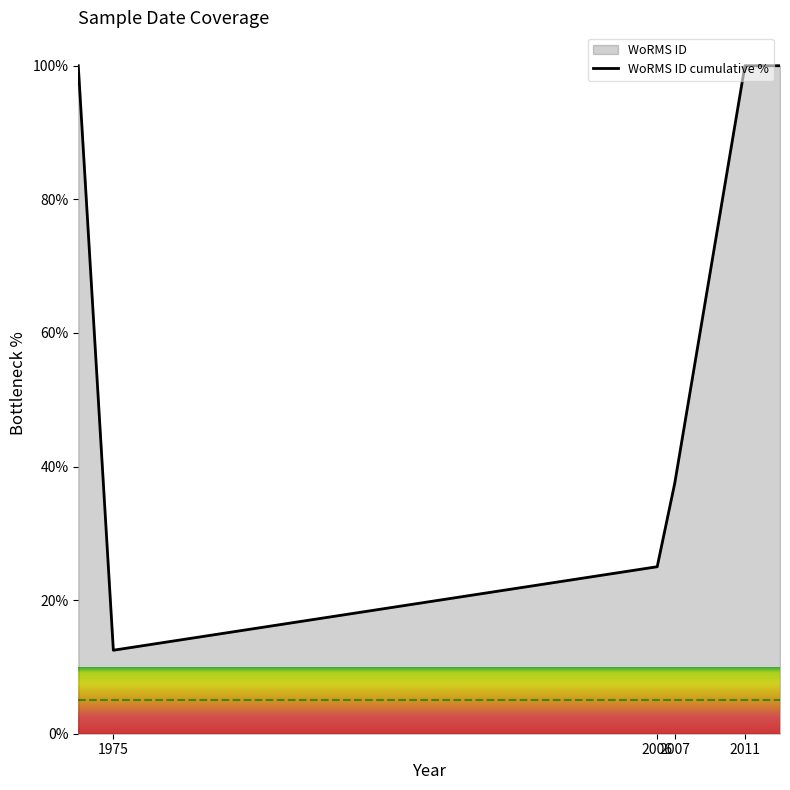

True or false: there are more than 1 points higher than both neighbors.

False